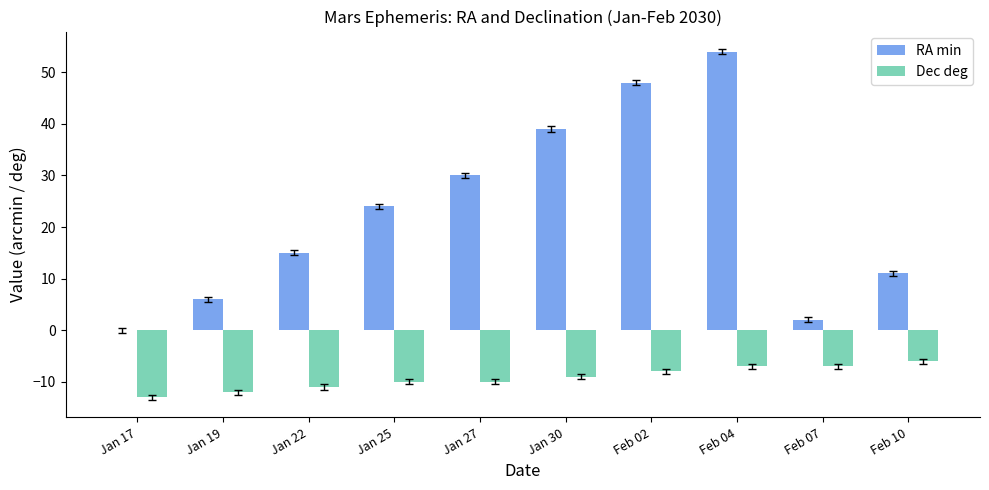

Reading left to right, extract all data points from this chart.

RA min: Jan 17=0	Jan 19=6	Jan 22=15	Jan 25=24	Jan 27=30	Jan 30=39	Feb 02=48	Feb 04=54	Feb 07=2	Feb 10=11
Dec deg: Jan 17=-13	Jan 19=-12	Jan 22=-11	Jan 25=-10	Jan 27=-10	Jan 30=-9	Feb 02=-8	Feb 04=-7	Feb 07=-7	Feb 10=-6